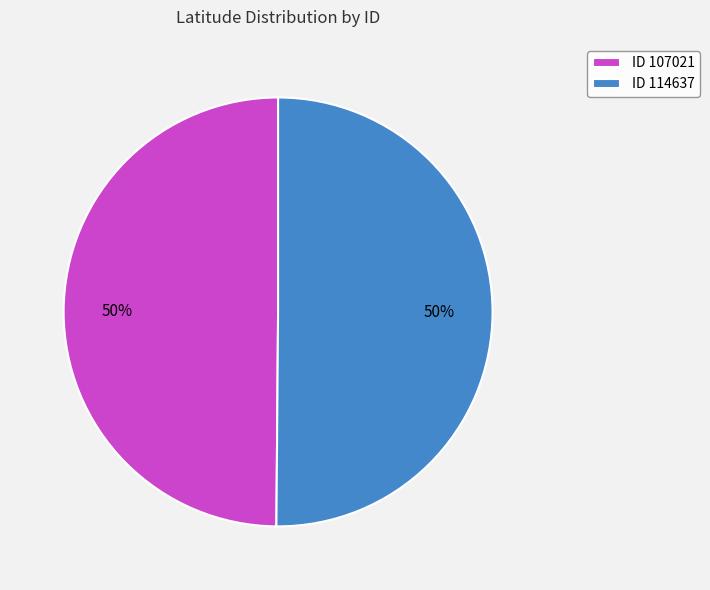

The ID 107021 slice represents 43% of the pie. True or false?

False